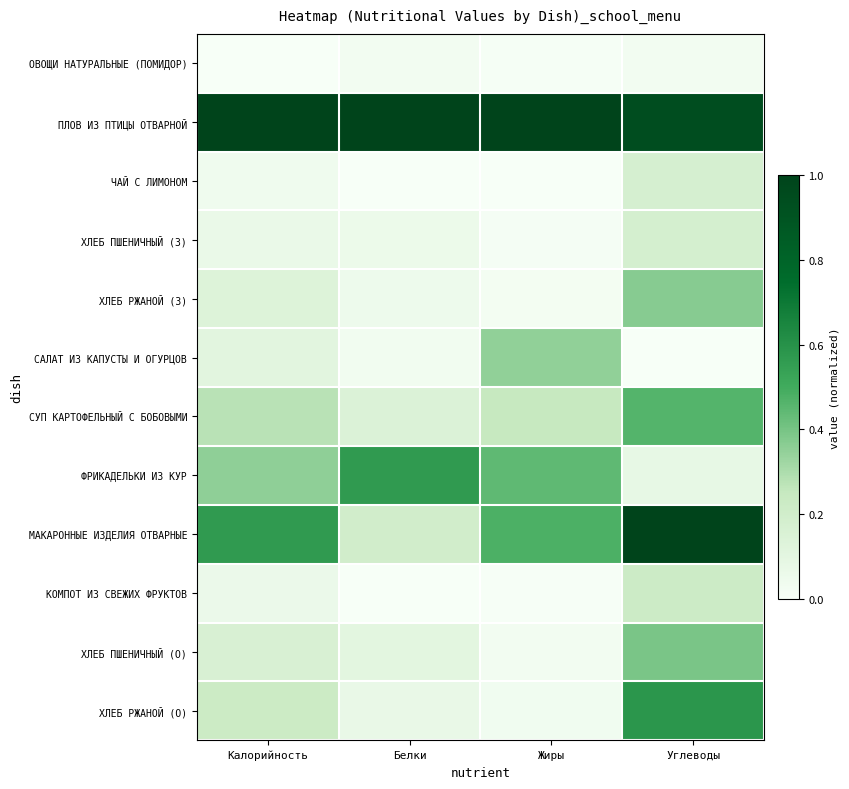

What is the spread (max minus min) of values at Жиры?

1.0